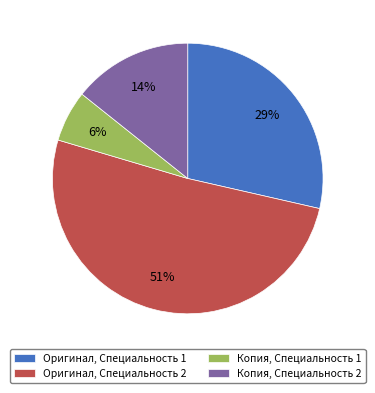

What is the smallest slice in the pie chart?

Копия, Специальность 1